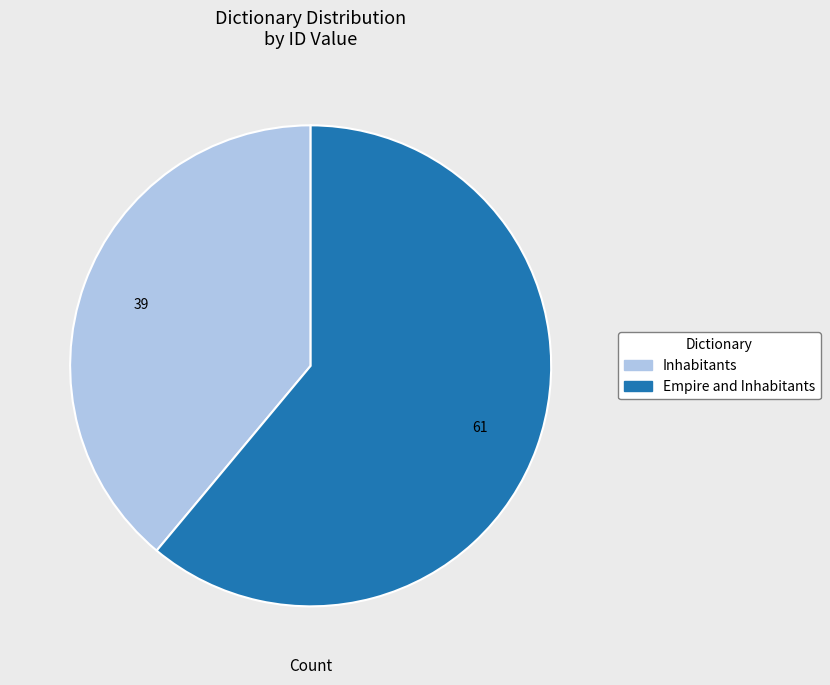

How many segments does this pie chart have?

2